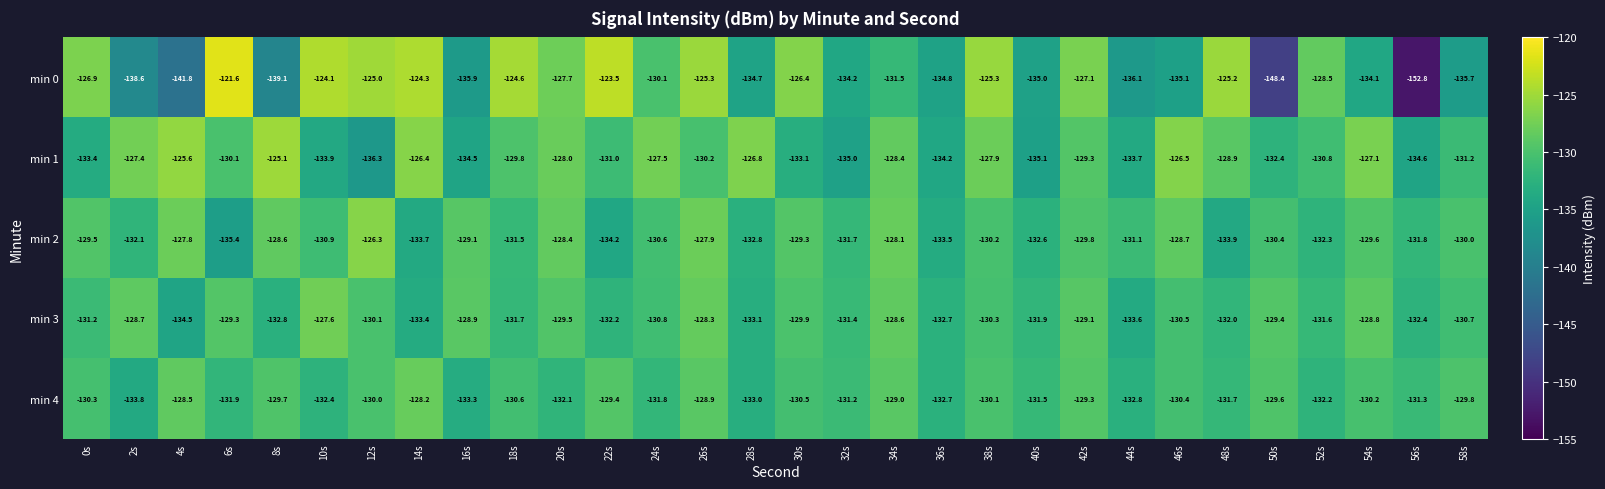

The value of min 0 at 20s is -127.7. True or false?

True